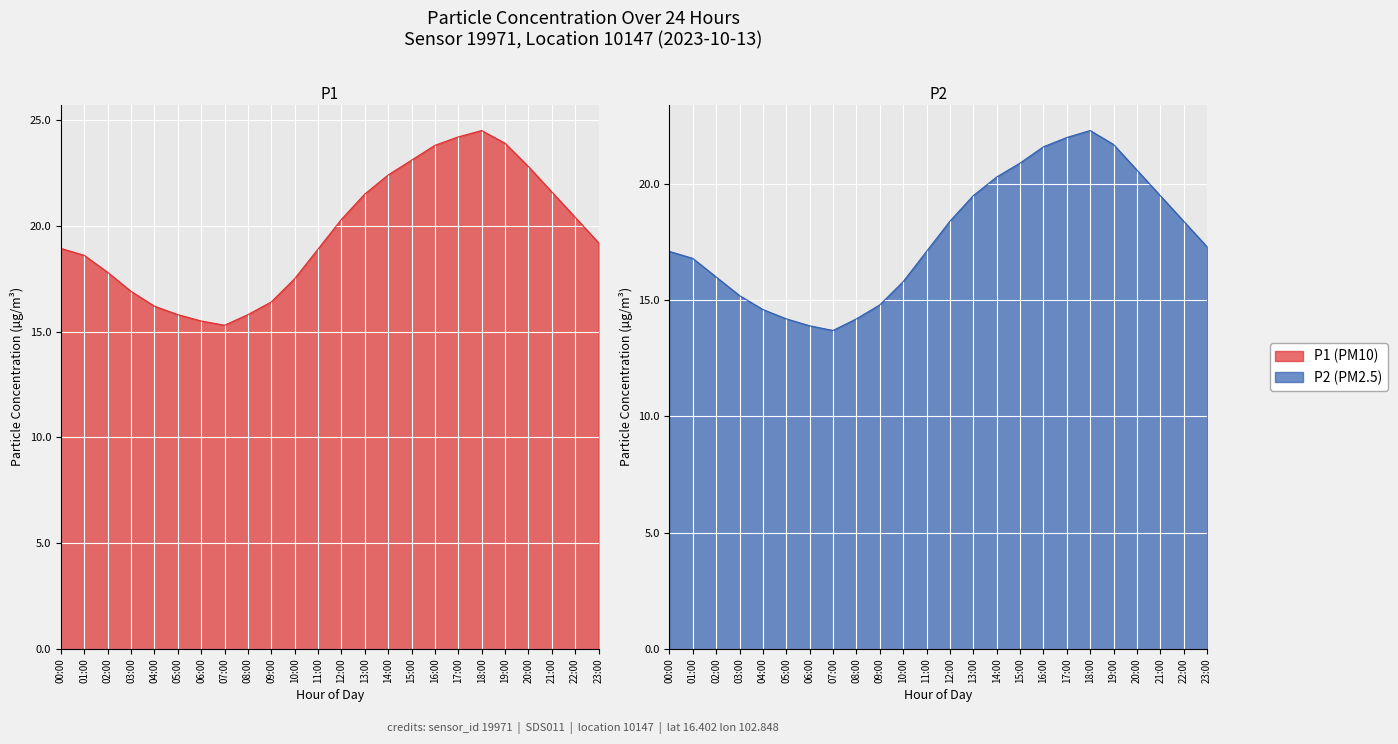

Which label corresponds to the largest value in the chart?

18:00